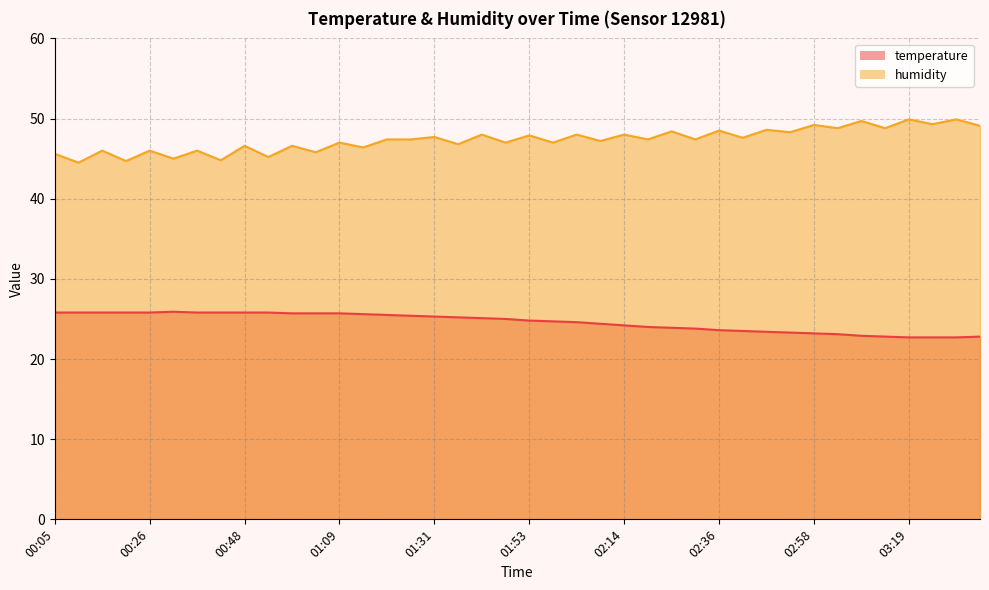

Reading left to right, transcribe all the data shown in this chart.

temperature: 25.8	25.8	25.8	25.8	25.8	25.9	25.8	25.8	25.8	25.8	25.7	25.7	25.7	25.6	25.5	25.4	25.3	25.2	25.1	25.0	24.8	24.7	24.6	24.4	24.2	24.0	23.9	23.8	23.6	23.5	23.4	23.3	23.2	23.1	22.9	22.8	22.7	22.7	22.7	22.8
humidity: 45.6	44.5	46.0	44.7	46.0	45.0	46.0	44.8	46.6	45.2	46.6	45.8	47.0	46.4	47.4	47.4	47.7	46.8	48.0	47.0	47.9	47.0	48.0	47.2	48.0	47.4	48.4	47.4	48.5	47.6	48.6	48.3	49.2	48.8	49.7	48.8	49.9	49.3	49.9	49.1